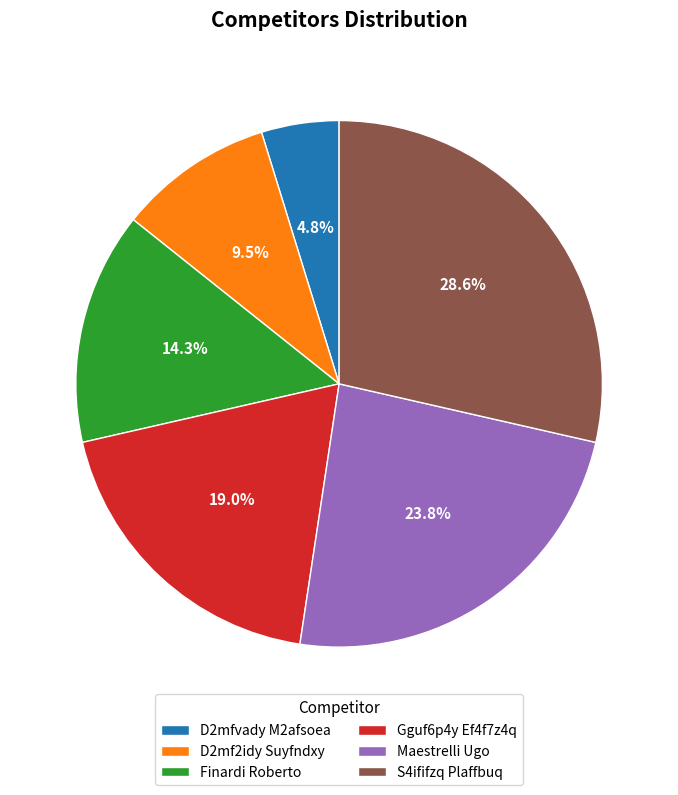

Does D2mfvady M2afsoea account for over 50% of the chart?

No